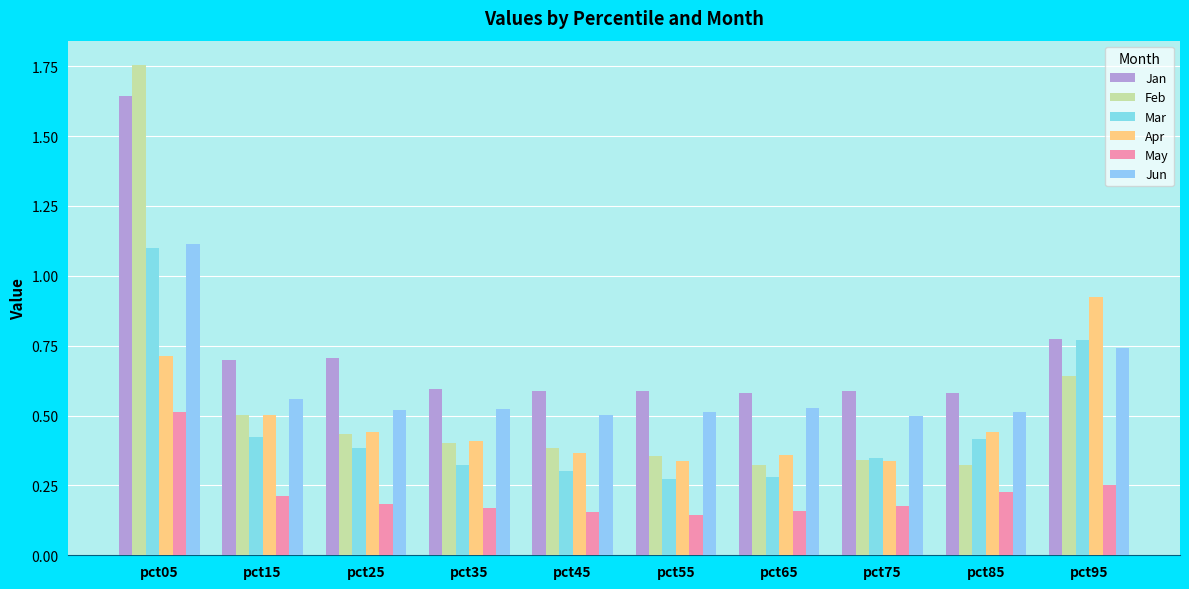

Which series has the widest spread of values?

Feb